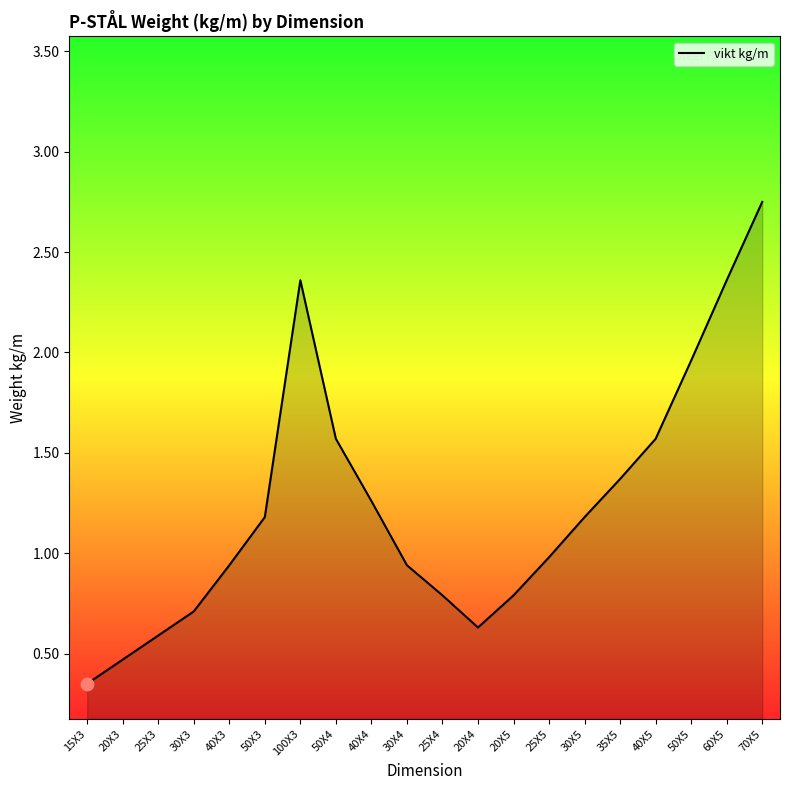

What is the change in value from 20X4 to 60X5?

+1.7